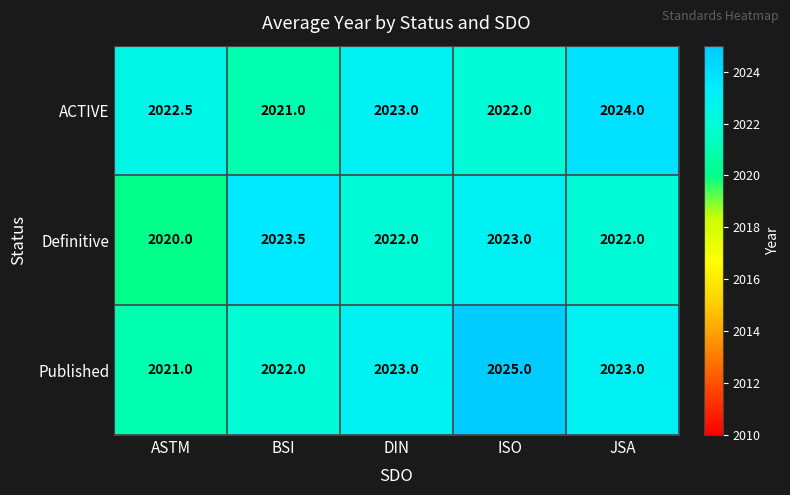

Which category has the lowest value across all series?

ASTM